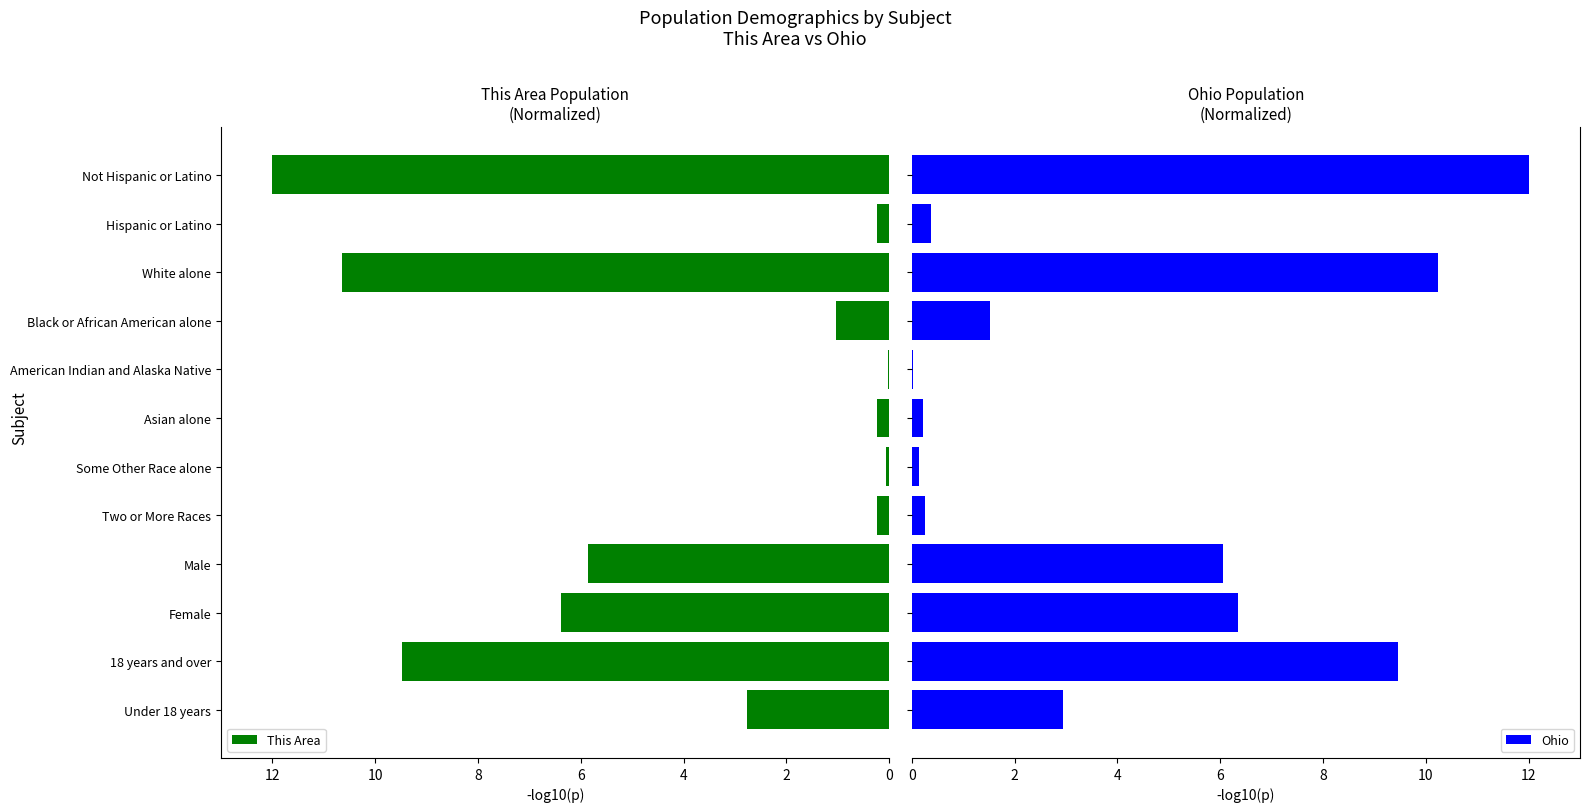

What is the sum of all Ohio values?

49.5